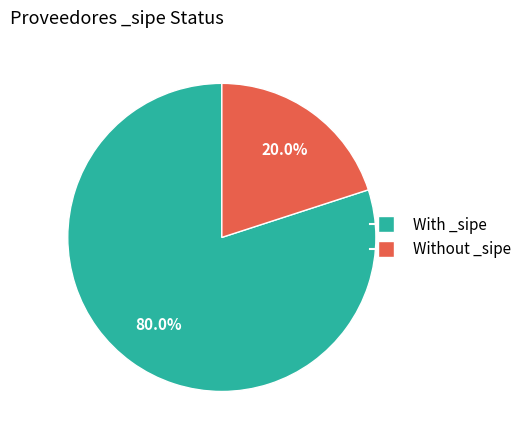

Is there any slice that represents more than half of the pie?

Yes